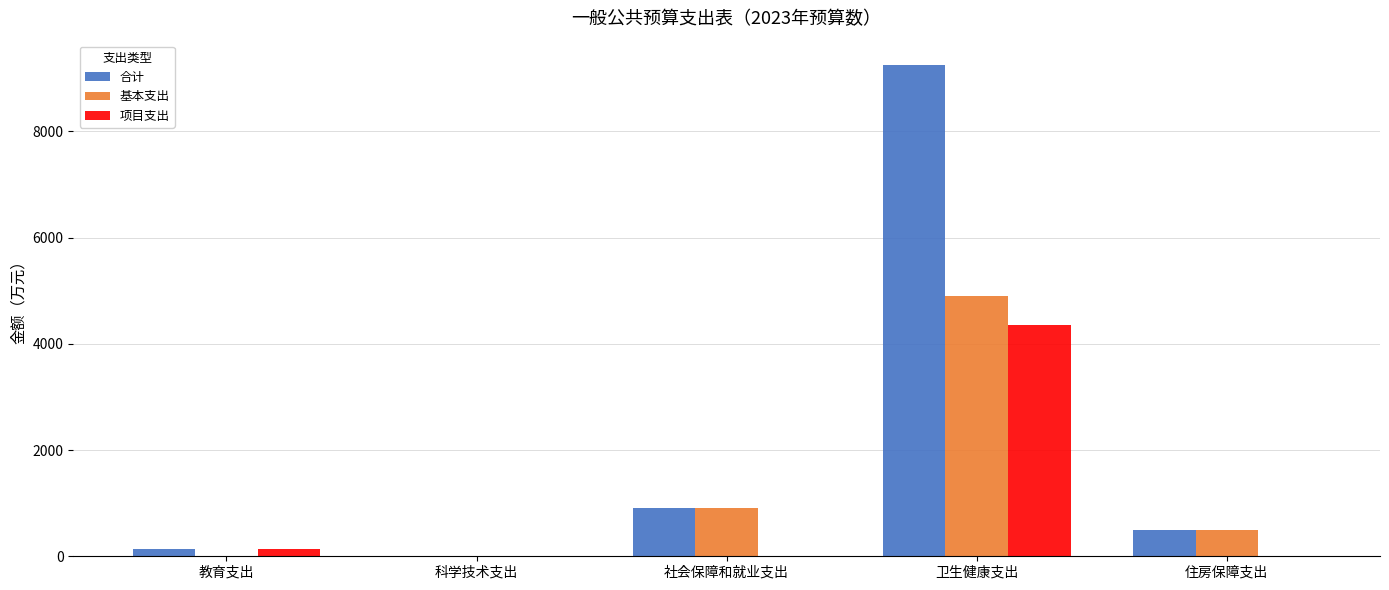

Are the bars grouped side by side (vs. stacked)?

Yes